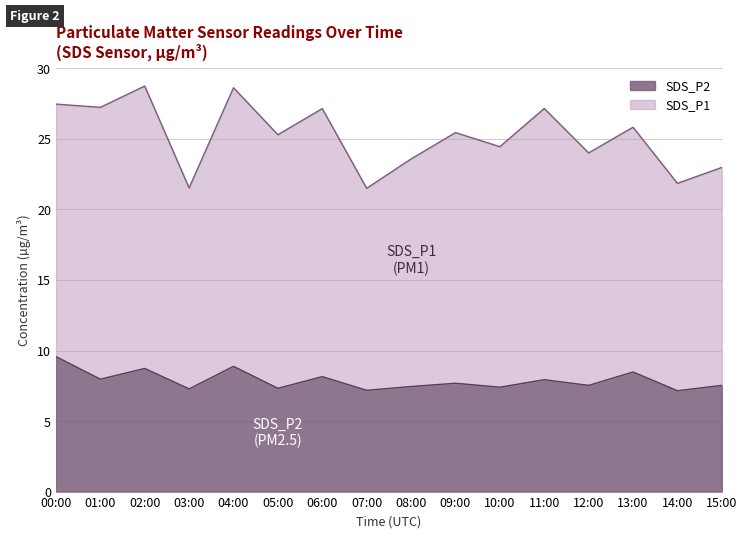

The chart shows a value of 8.5 at 13:00. True or false?

True